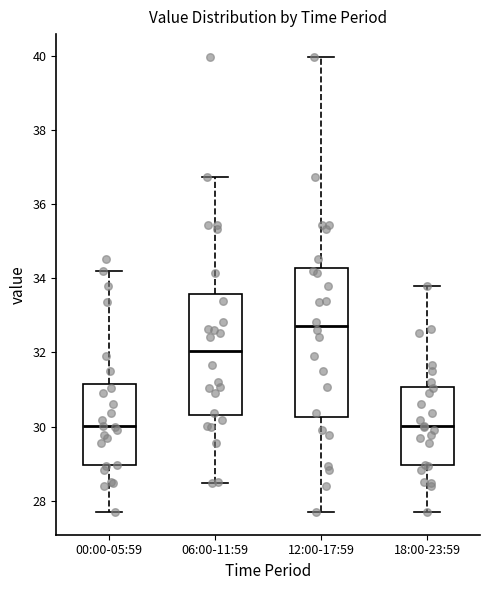

Reading left to right, transcribe this box plot: for each box, give where its median line is, the range the box spans, and where its two whiskers end, as read against the y-axis. The values are not printed on the chart, so give them approximately, as read against the axis.

00:00-05:59: median 30.0, box 29.0 to 31.2, whiskers 27.8 to 34.2
06:00-11:59: median 32.0, box 30.4 to 33.6, whiskers 28.4 to 36.8
12:00-17:59: median 32.8, box 30.2 to 34.2, whiskers 27.8 to 40.0
18:00-23:59: median 30.0, box 29.0 to 31.0, whiskers 27.8 to 33.8